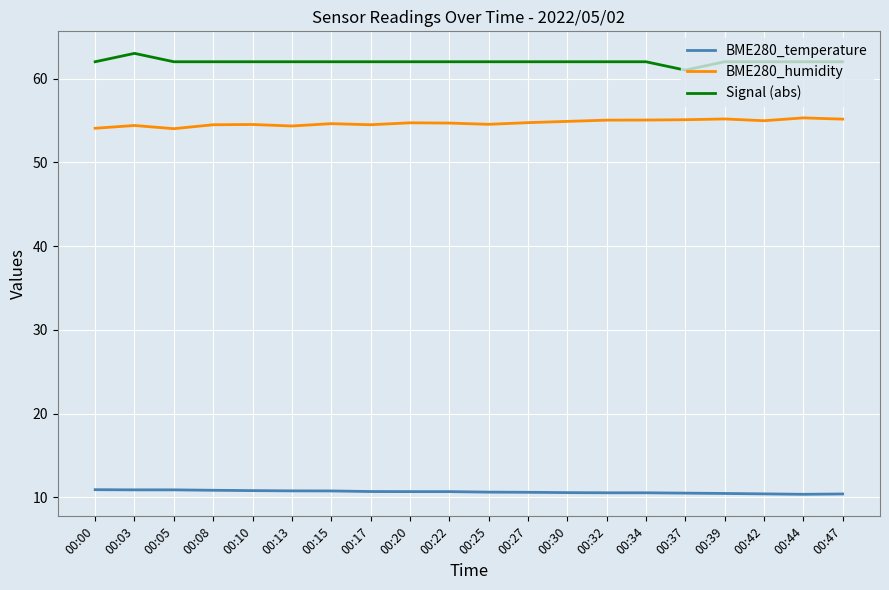

What are all the series names shown in the legend?

BME280_temperature, BME280_humidity, Signal (abs)